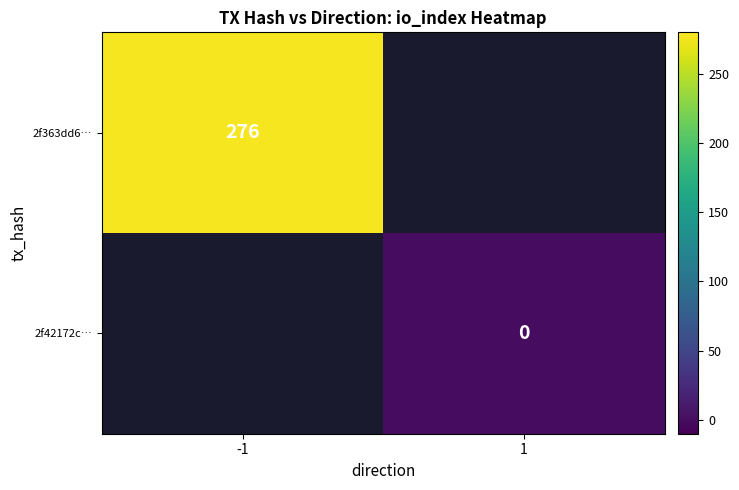

The value of 2f42172c… at 1 is 0.0. True or false?

True